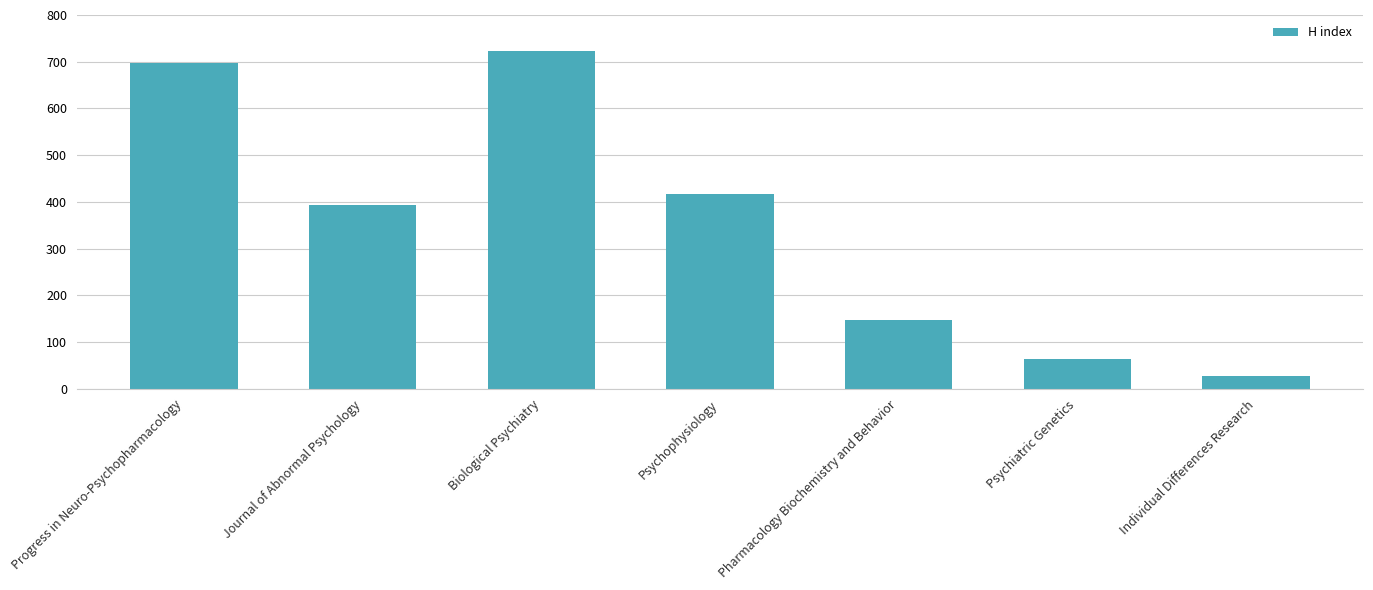

What is the change in value from Biological Psychiatry to Psychophysiology?

-305